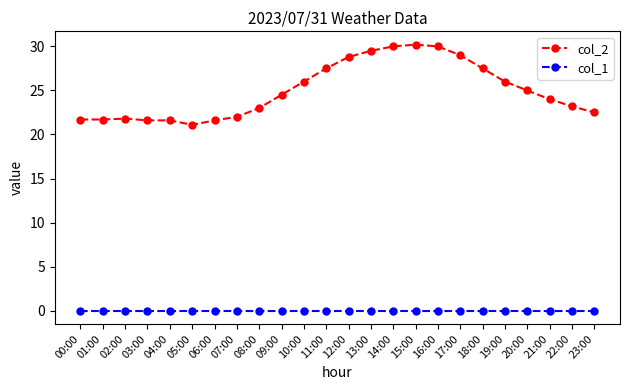

What is the difference between the highest and lowest values at 06:00?

21.6